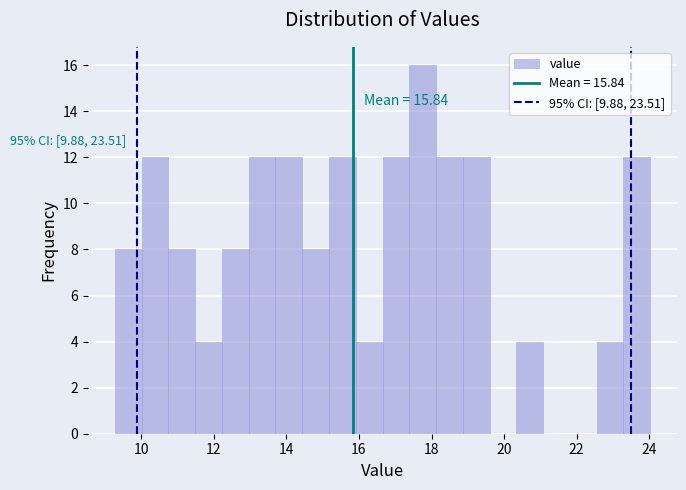

Read against the x-axis, roughly where is the centre of the tallest bar?

17.8